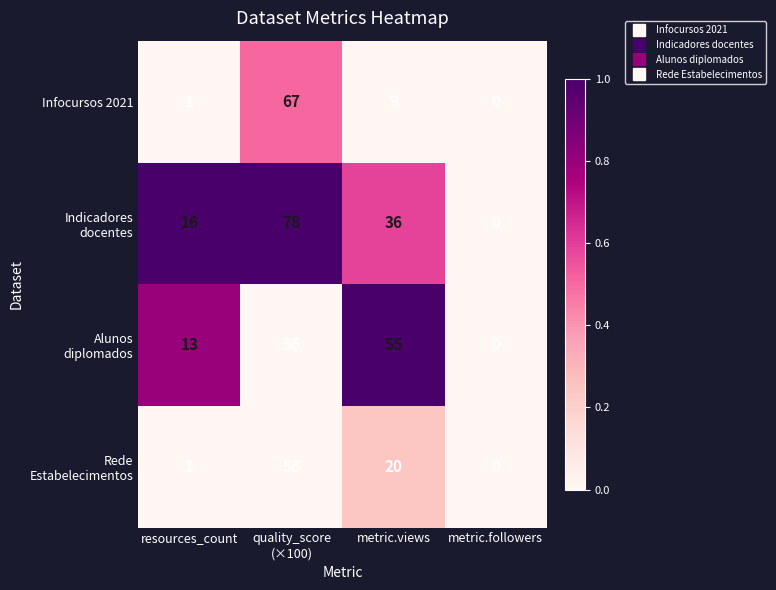

What is the greatest value displayed?

78